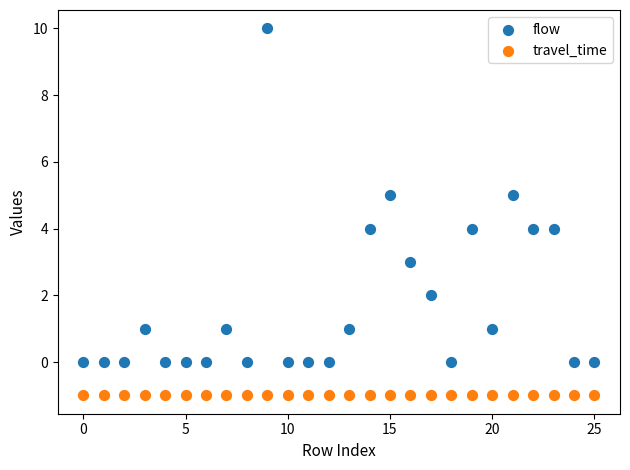

Which series reaches the maximum Y coordinate?

flow